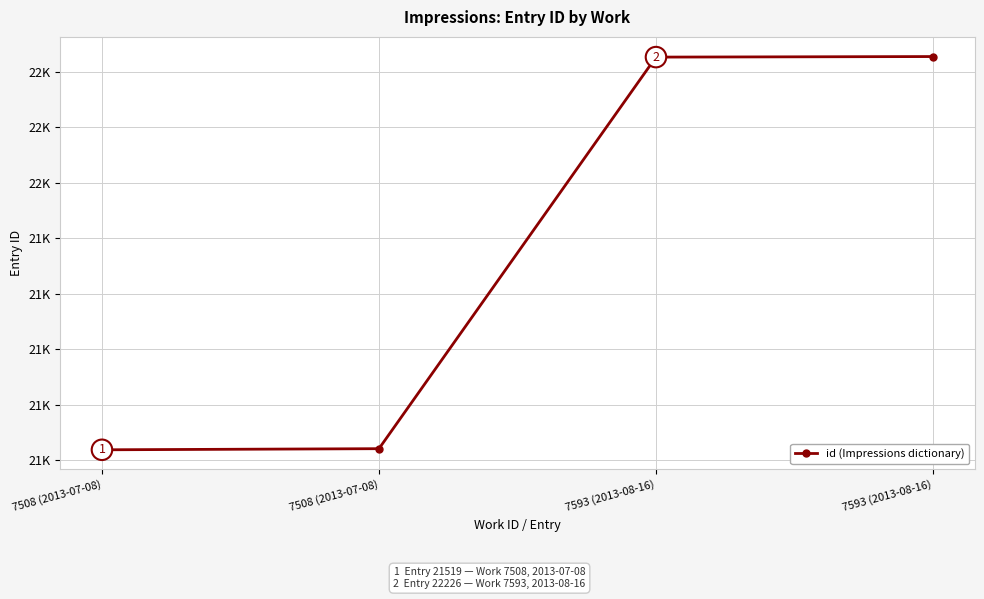

The chart shows a value of 21519 at 7508 (2013-07-08). True or false?

True